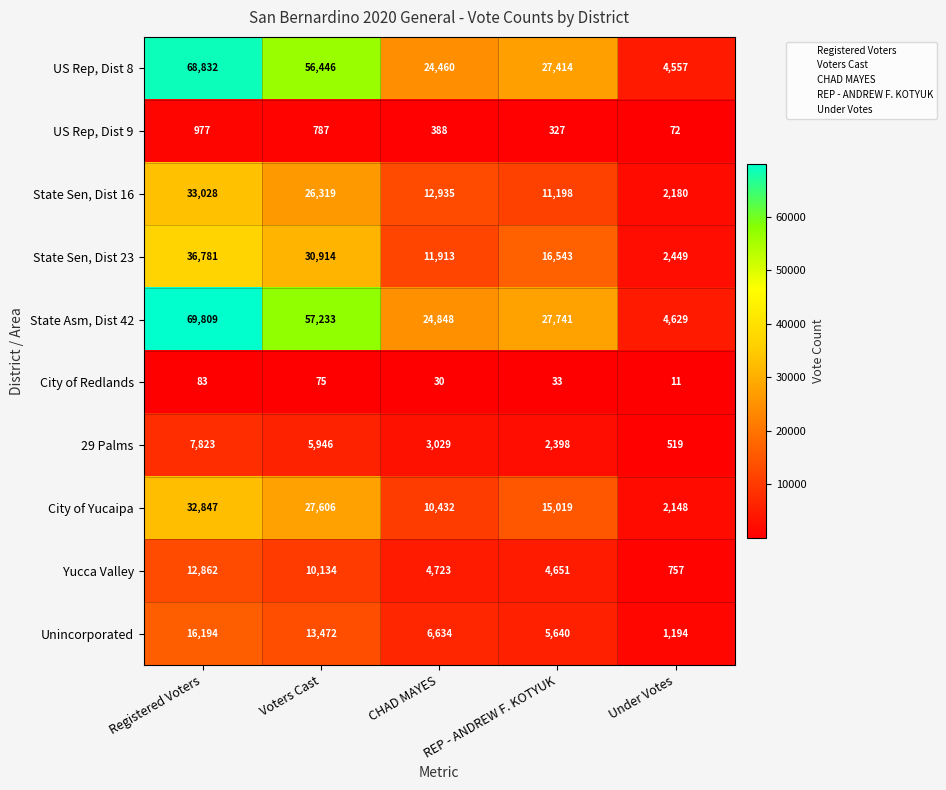

At which category does the chart reach its peak across all series?

Registered Voters